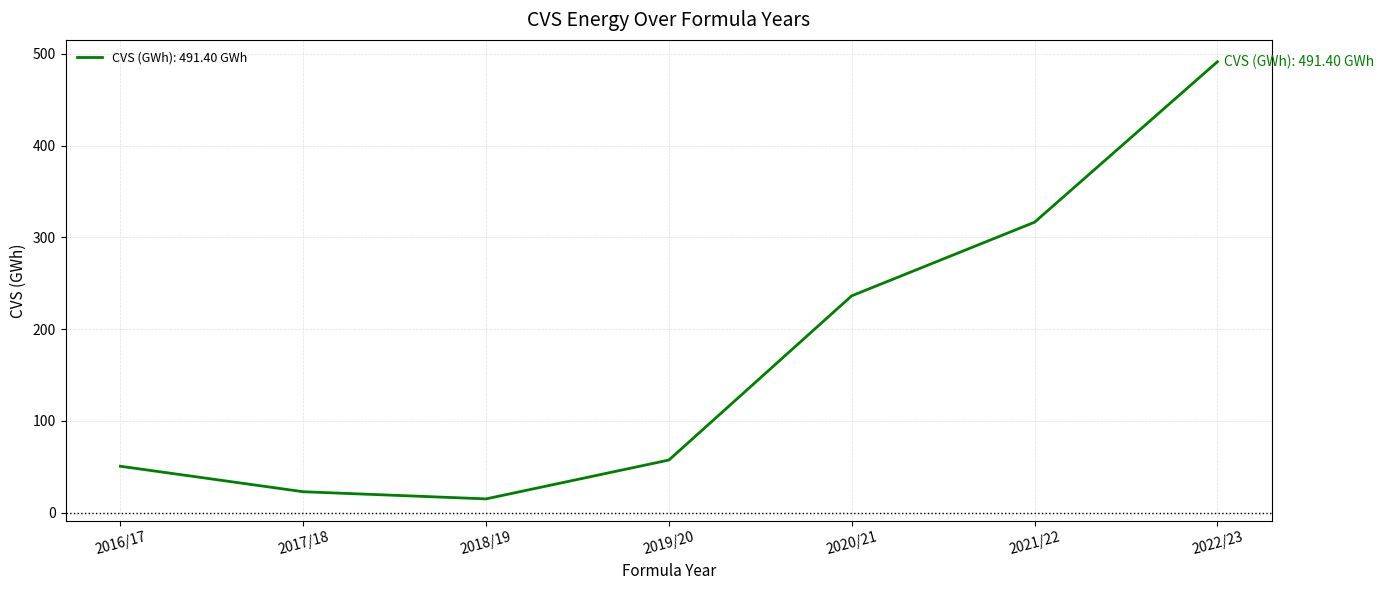

Which has a higher value, 2017/18 or 2021/22?

2021/22